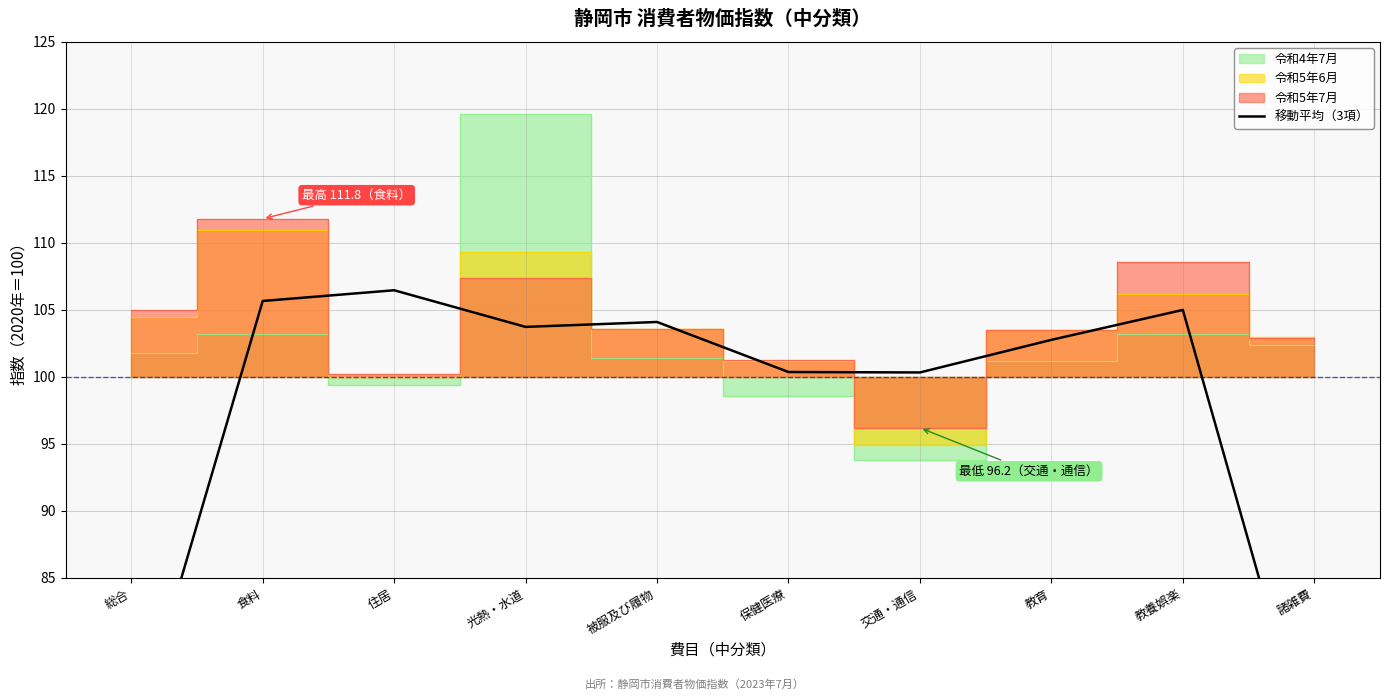

Read the value at 総合.

72.3